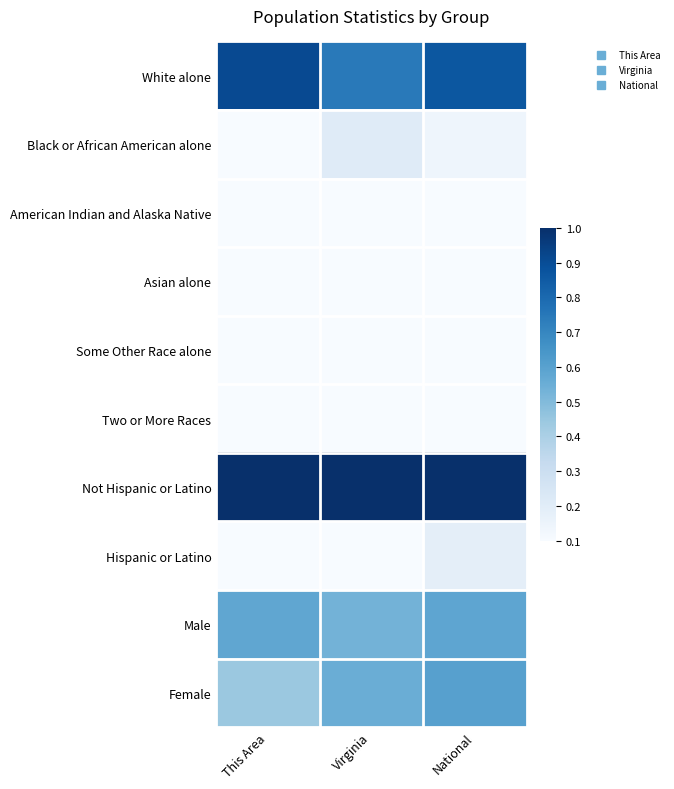

Reading left to right, extract all data points from this chart.

White alone: This Area=0.9	Virginia=0.7	National=0.9
Black or African American alone: This Area=0.1	Virginia=0.2	National=0.1
American Indian and Alaska Native: This Area=0.0	Virginia=0.0	National=0.0
Asian alone: This Area=0.0	Virginia=0.1	National=0.0
Some Other Race alone: This Area=0.0	Virginia=0.0	National=0.1
Two or More Races: This Area=0.0	Virginia=0.0	National=0.0
Not Hispanic or Latino: This Area=1.0	Virginia=1.0	National=1.0
Hispanic or Latino: This Area=0.0	Virginia=0.1	National=0.2
Male: This Area=0.6	Virginia=0.5	National=0.6
Female: This Area=0.4	Virginia=0.6	National=0.6